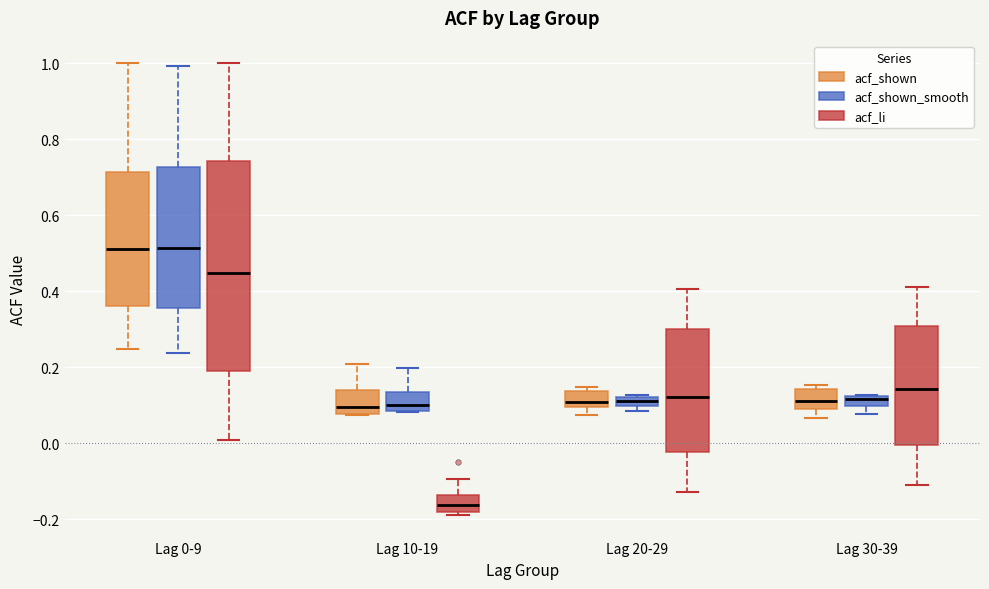

Where is the upper edge of the box for Lag 0-9 (acf_shown) on the y-axis? The values are not printed on the chart, so give them approximately, as read against the axis.

0.72